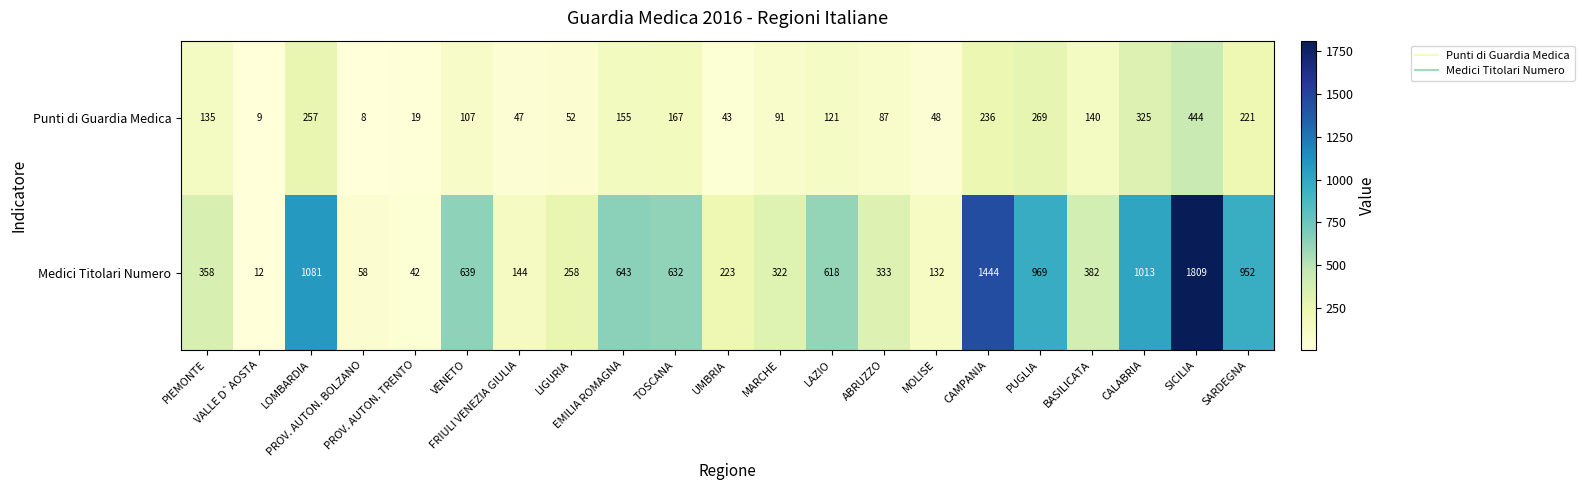

Rank the series by their maximum value, from highest to lowest.

Medici Titolari Numero, Punti di Guardia Medica